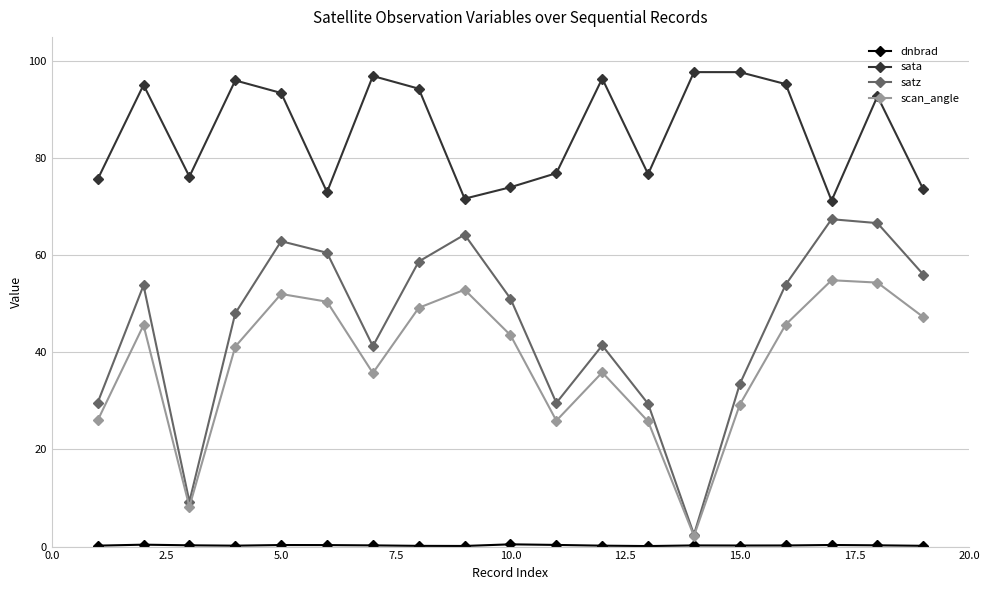

Which series has the largest range (max minus min)?

satz